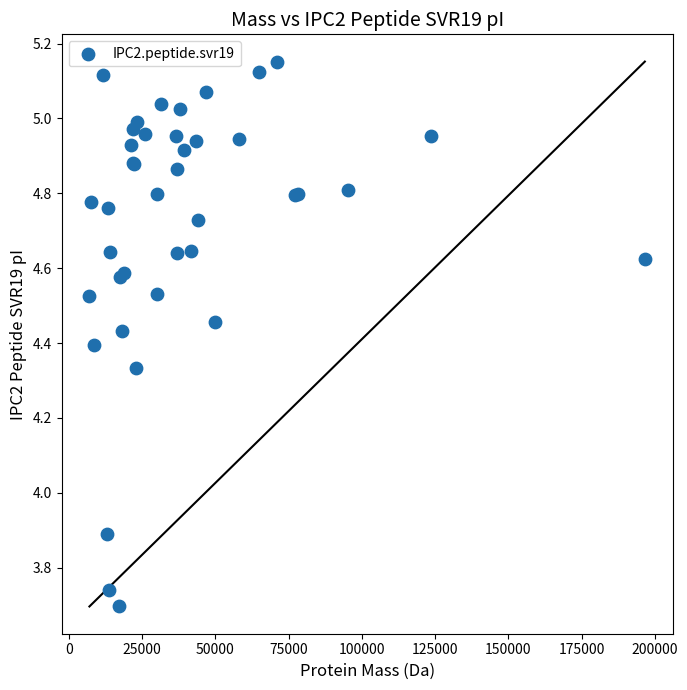

What Y value in the scatter plot is closest to 4?

3.9